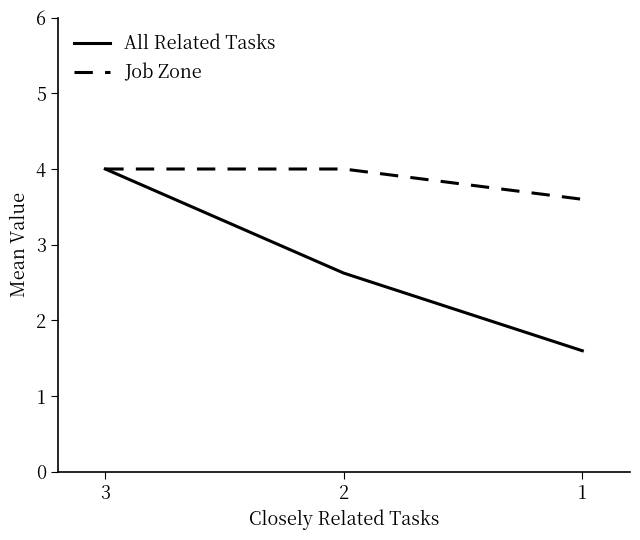

What is the value of the Job Zone point at the 1st from the left?

4.0